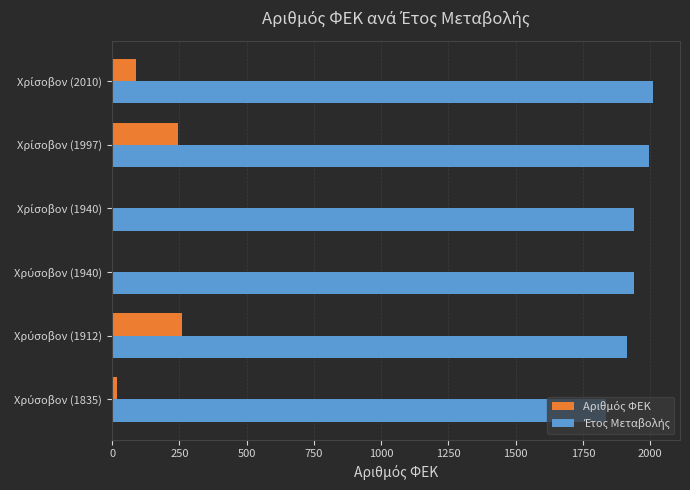

What is the maximum value shown in the chart?

2010